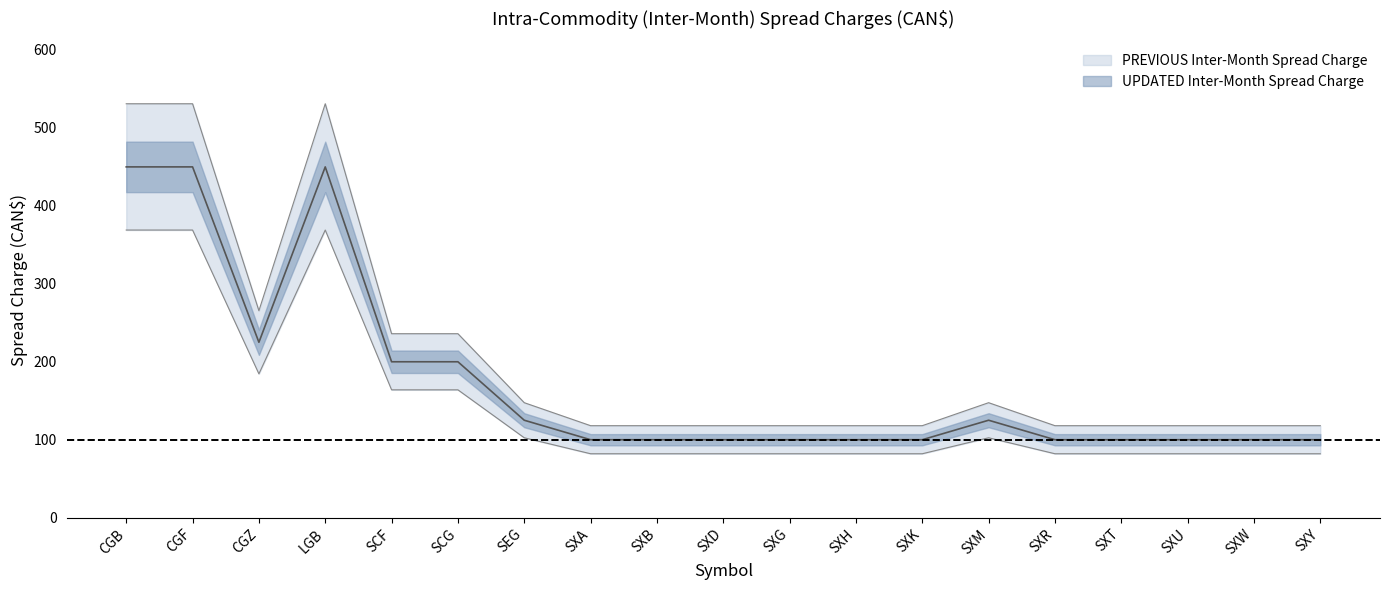

List the labels in order of PREVIOUS Inter-Month Spread Charge value, smallest first.

SXA, SXB, SXD, SXG, SXH, SXK, SXR, SXT, SXU, SXW, SXY, SEG, SXM, SCF, SCG, CGZ, CGB, CGF, LGB